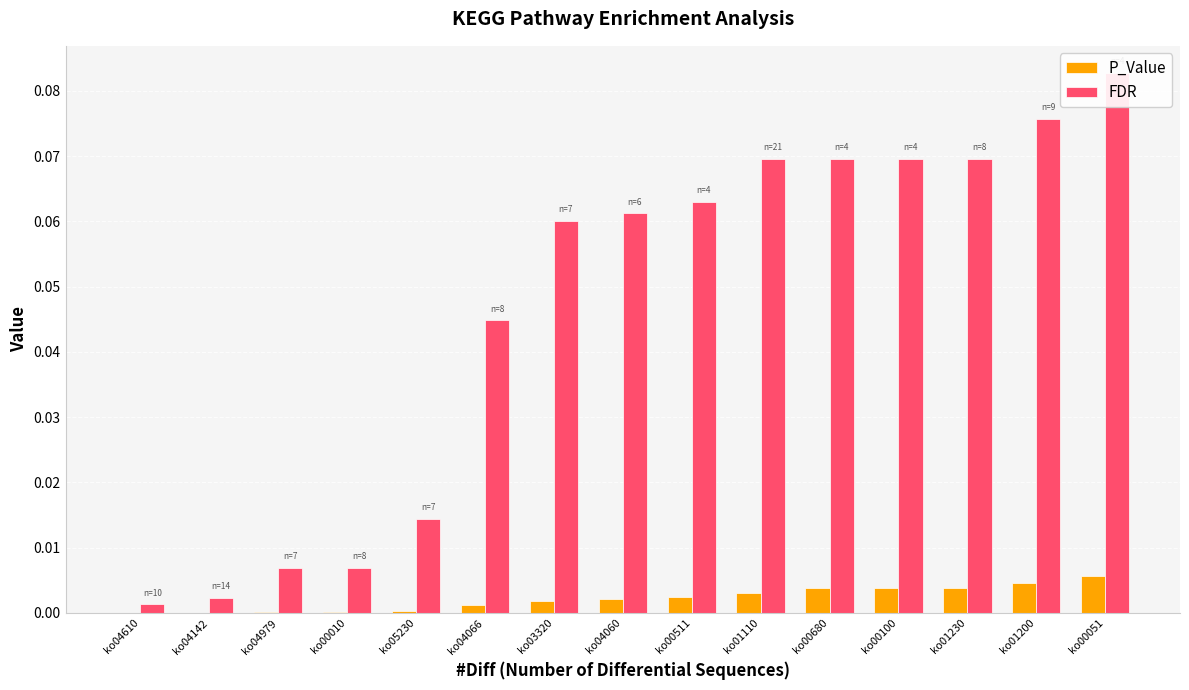

Rank the categories by FDR value from lowest to highest.

ko04610, ko04142, ko04979, ko00010, ko05230, ko04066, ko03320, ko04060, ko00511, ko01110, ko00680, ko00100, ko01230, ko01200, ko00051